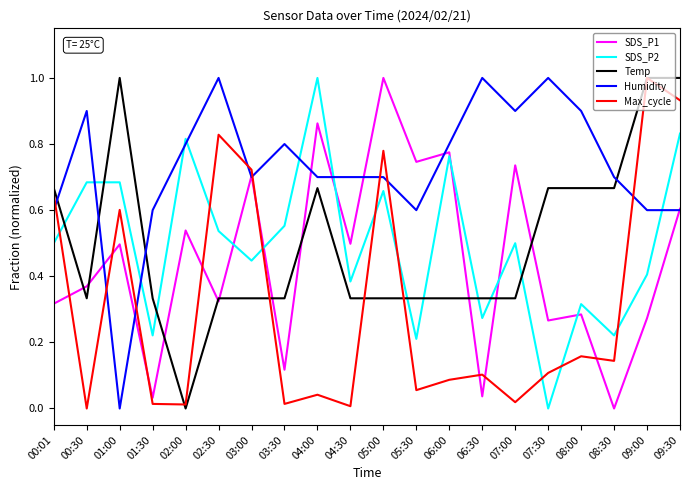

At which category is the sum across all series the highest?

09:30